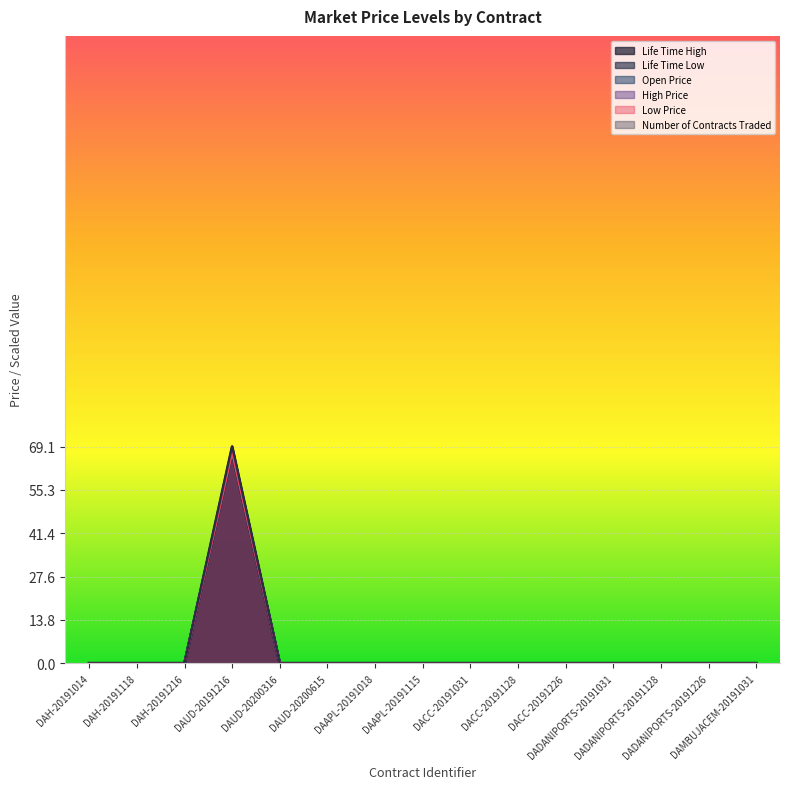

Reading left to right, extract all data points from this chart.

Life Time High: 0.0	0.0	0.0	69.1	0.0	0.0	0.0	0.0	0.0	0.0	0.0	0.0	0.0	0.0	0.0
Life Time Low: 0.0	0.0	0.0	67.0	0.0	0.0	0.0	0.0	0.0	0.0	0.0	0.0	0.0	0.0	0.0
Open Price: 0.0	0.0	0.0	67.6	0.0	0.0	0.0	0.0	0.0	0.0	0.0	0.0	0.0	0.0	0.0
High Price: 0.0	0.0	0.0	67.6	0.0	0.0	0.0	0.0	0.0	0.0	0.0	0.0	0.0	0.0	0.0
Low Price: 0.0	0.0	0.0	67.0	0.0	0.0	0.0	0.0	0.0	0.0	0.0	0.0	0.0	0.0	0.0
Number of Contracts Traded: 0.0	0.0	0.0	69.1	0.0	0.0	0.0	0.0	0.0	0.0	0.0	0.0	0.0	0.0	0.0